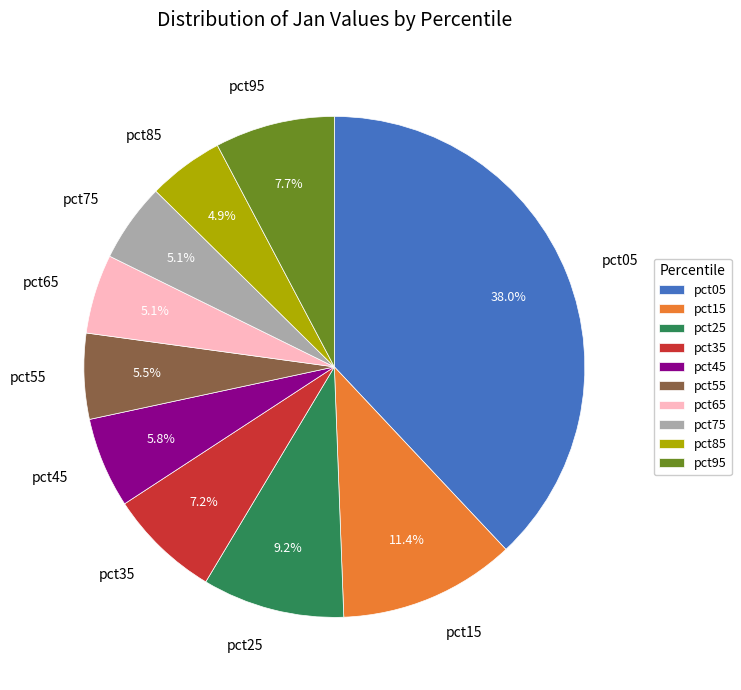

Between pct05 and pct85, which is larger?

pct05